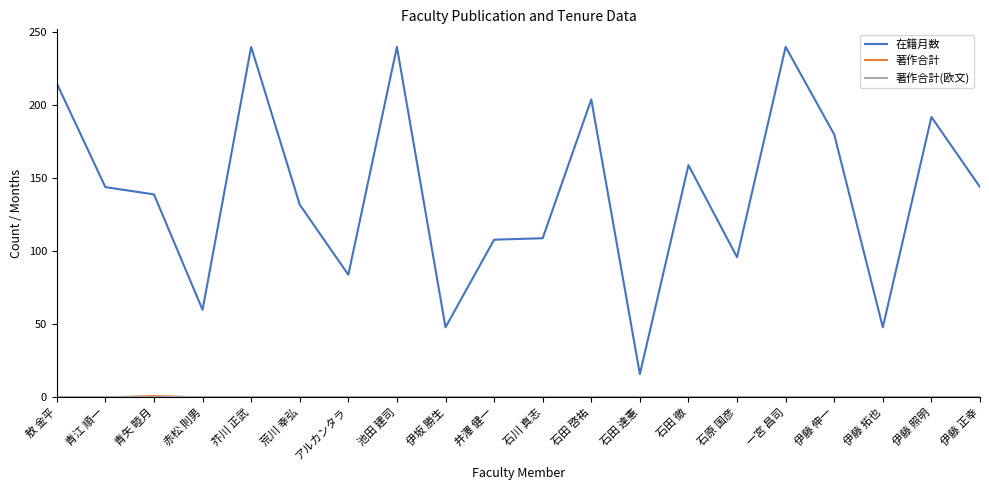

What is the minimum value for 在籍月数?

16